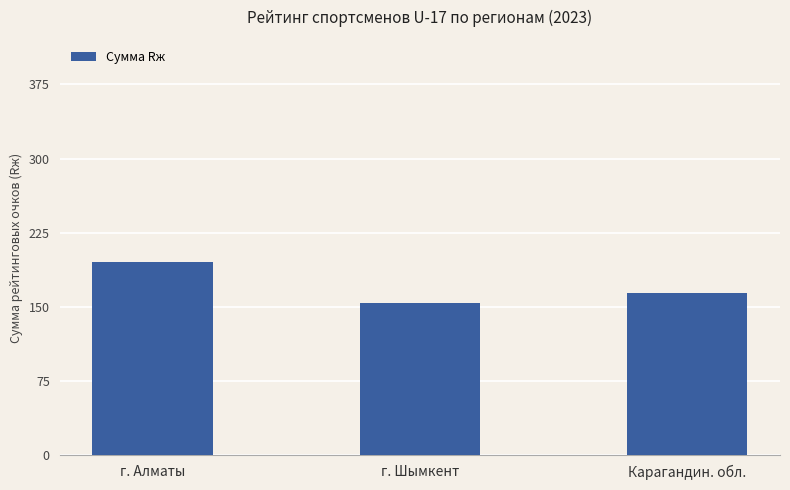

How many values are below 164?

1